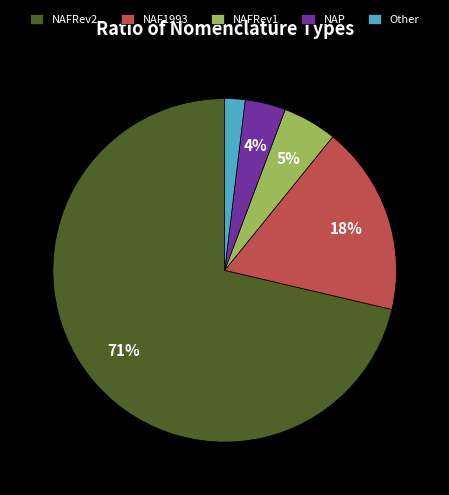

Does NAP represent more than half of the total?

No